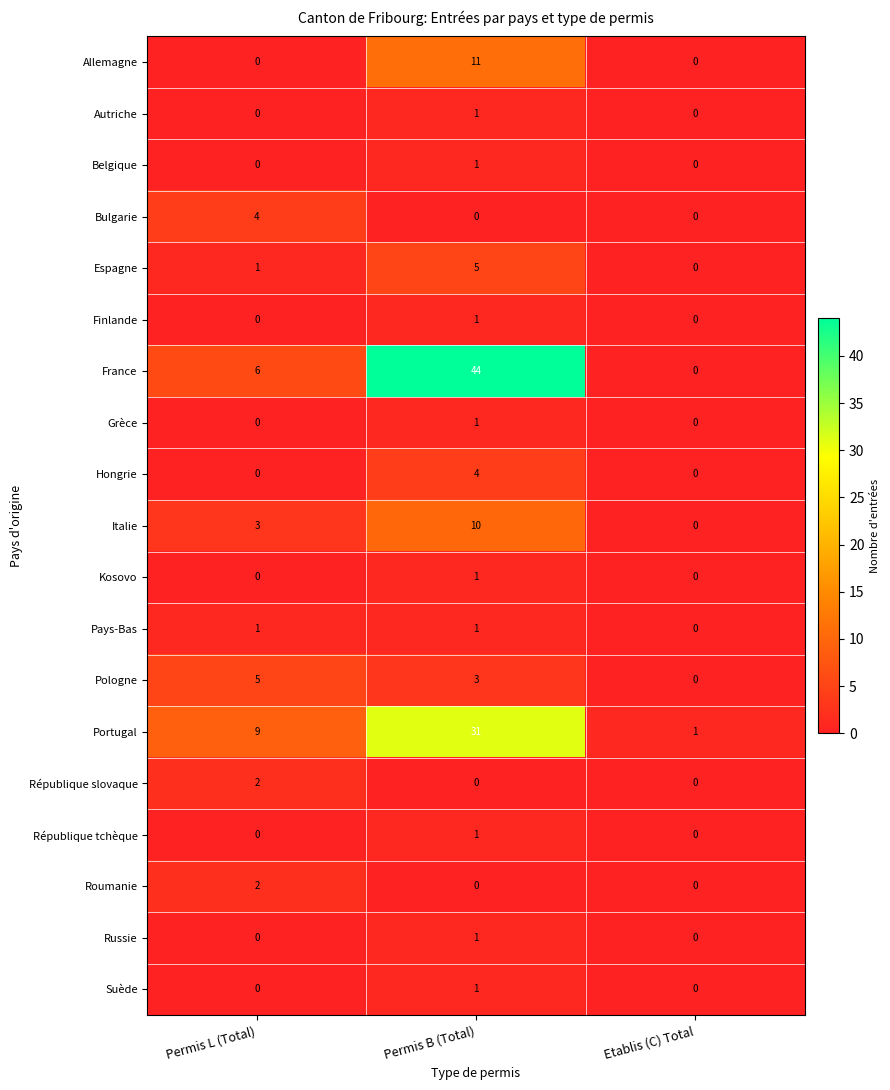

True or false: France has a value of 0 at Etablis (C) Total.

True